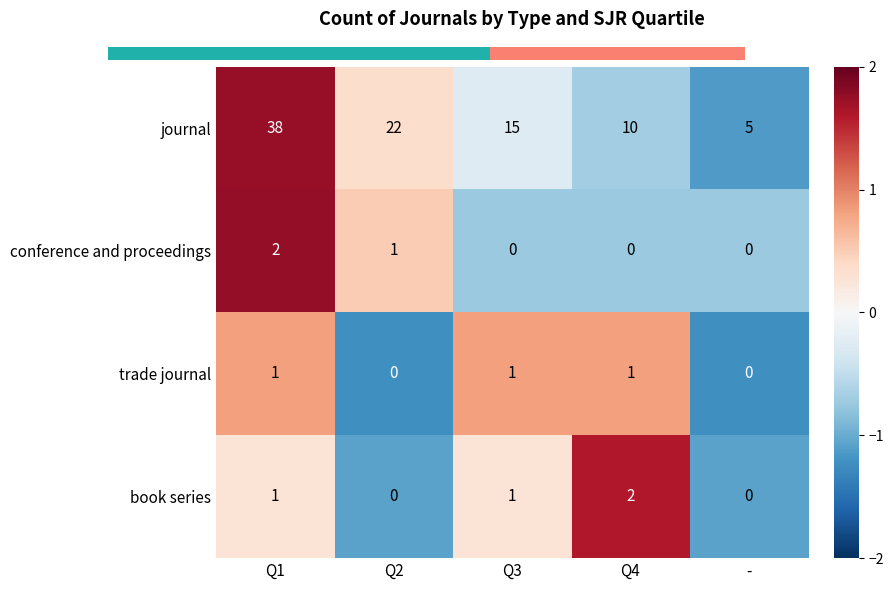

At which category is the sum across all series the highest?

Q1